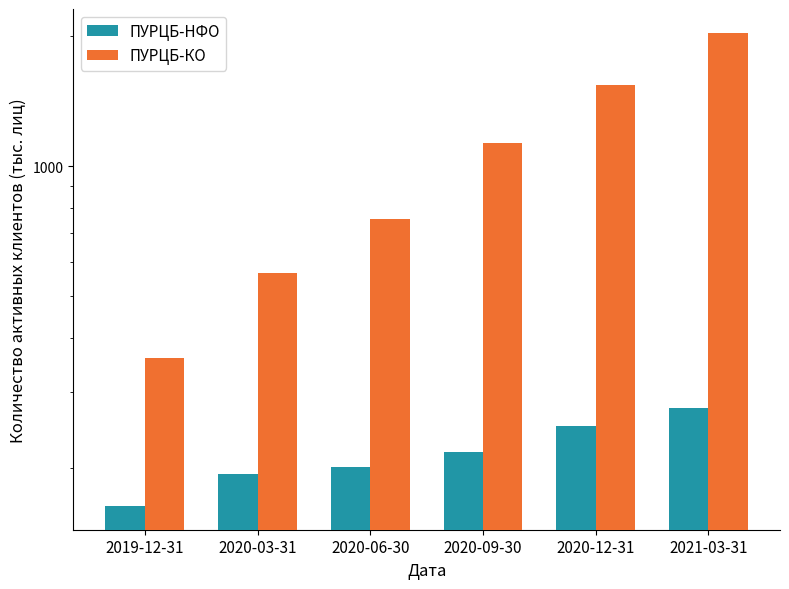

Between 2019-12-31 and 2020-09-30, which series saw the biggest shift?

ПУРЦБ-КО